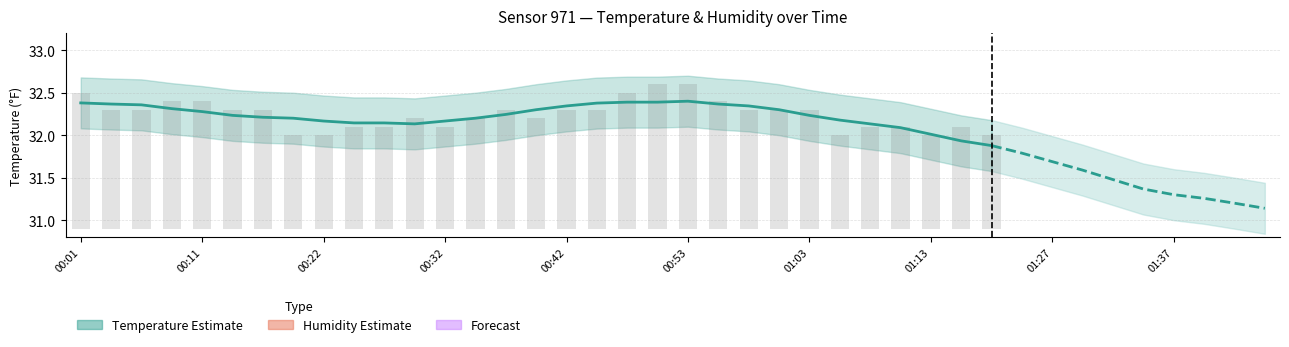

Rank the series by their average value, from highest to lowest.

humidity, temperature